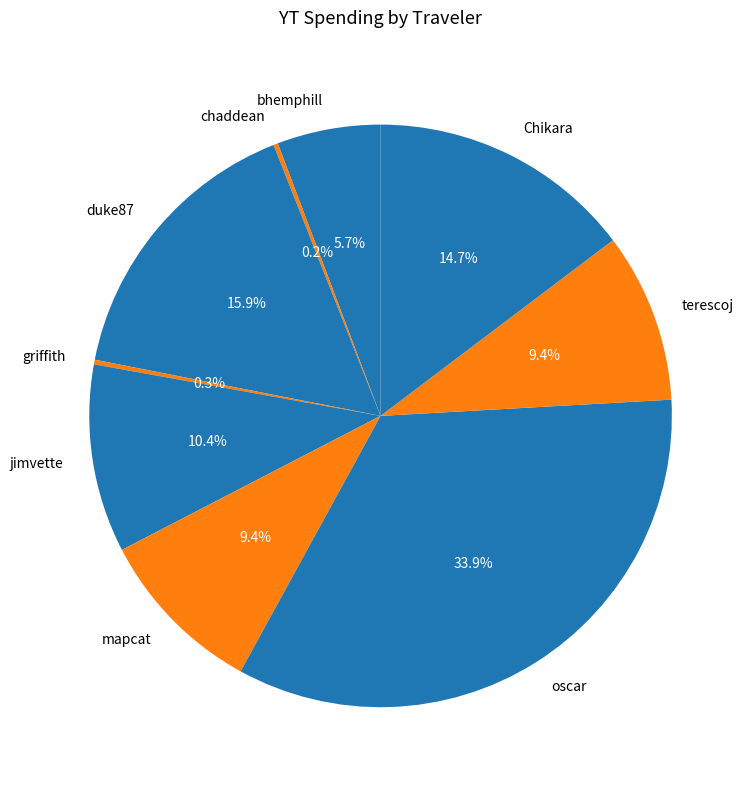

To the nearest percent, what is the difference between the largest and smallest slice percentages?

34%